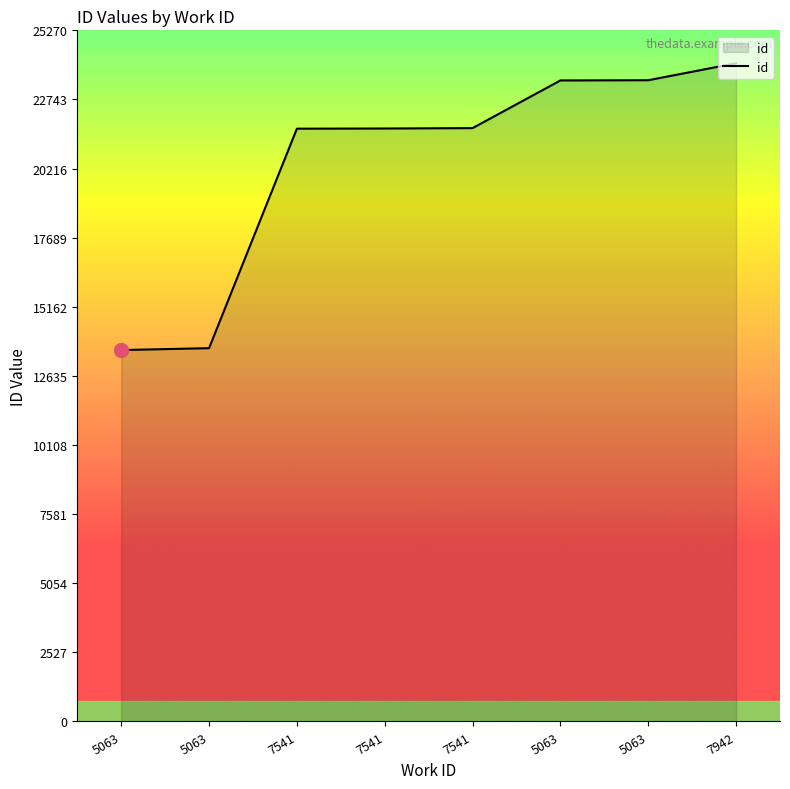

What is the change in value from 7541 to 7942?

+2393